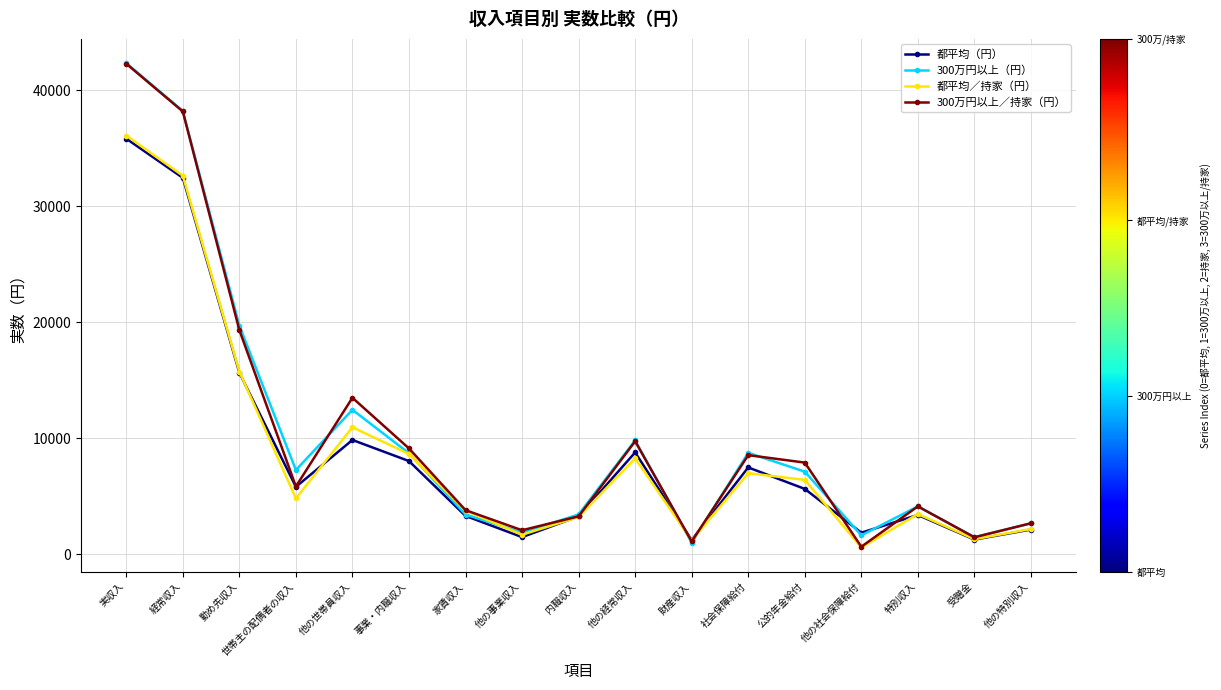

Is it true that 300万円以上／持家（円） equals 3260 at 内職収入?

True